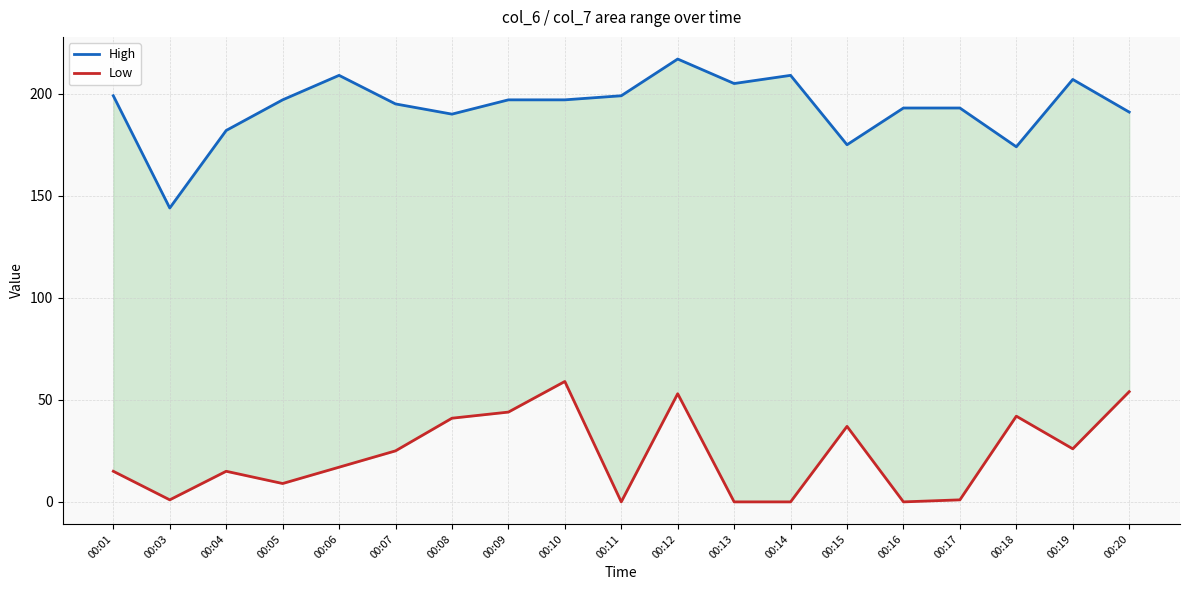

At which category does Low reach its first local valley?

00:03